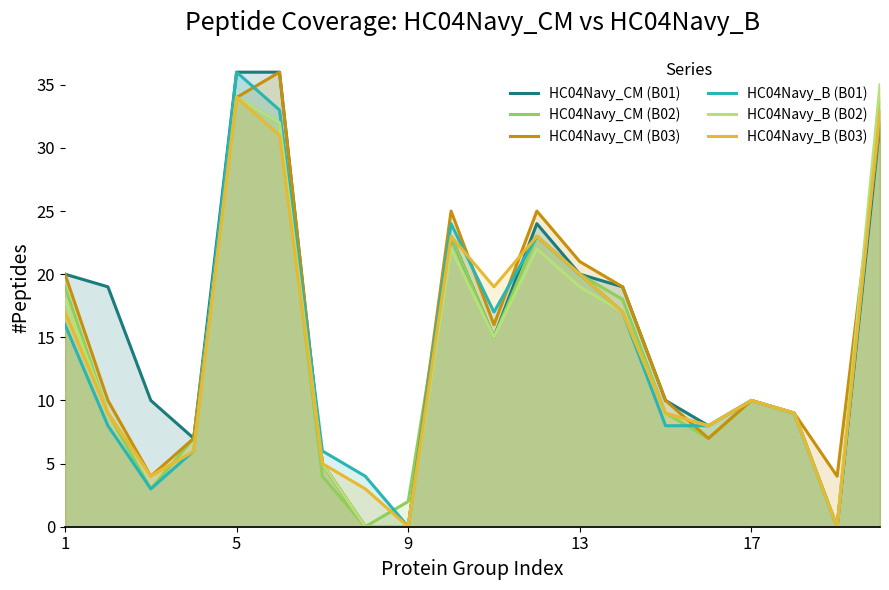

Does the chart have visible grid lines?

No